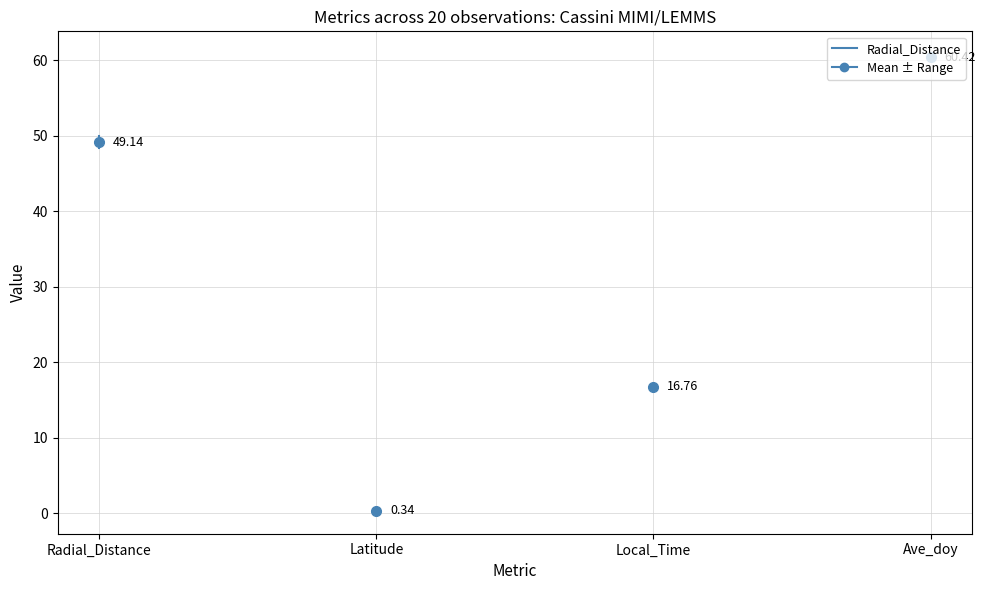

Count the number of data series in this chart.

1